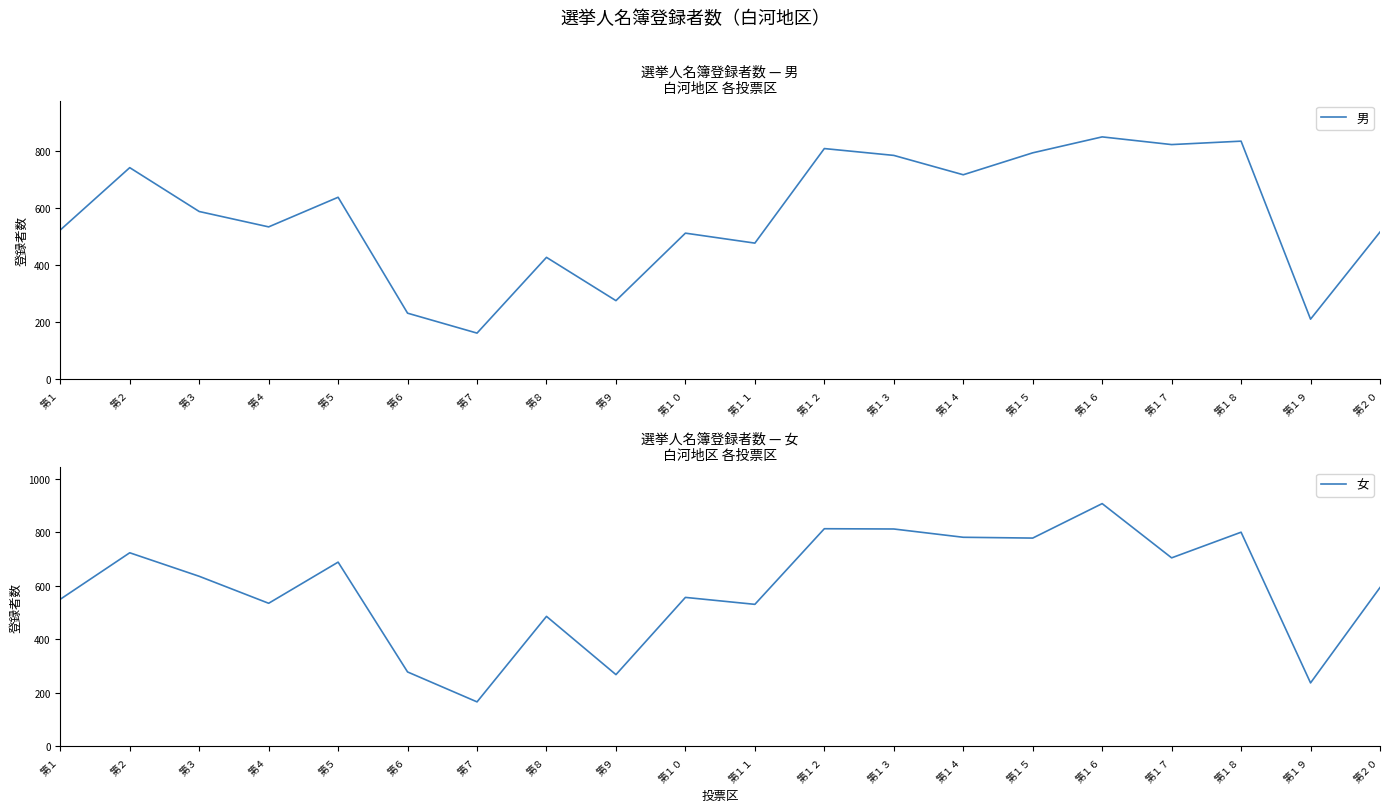

Does the chart have visible grid lines?

No